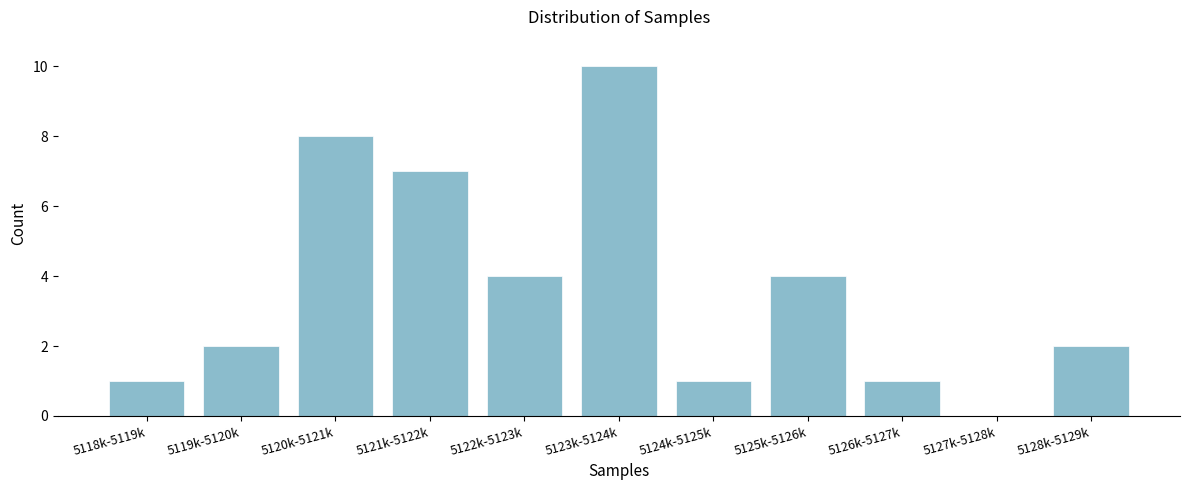

Reading left to right, what are all the values shown in this chart?

5118k-5119k=1	5119k-5120k=2	5120k-5121k=8	5121k-5122k=7	5122k-5123k=4	5123k-5124k=10	5124k-5125k=1	5125k-5126k=4	5126k-5127k=1	5127k-5128k=0	5128k-5129k=2